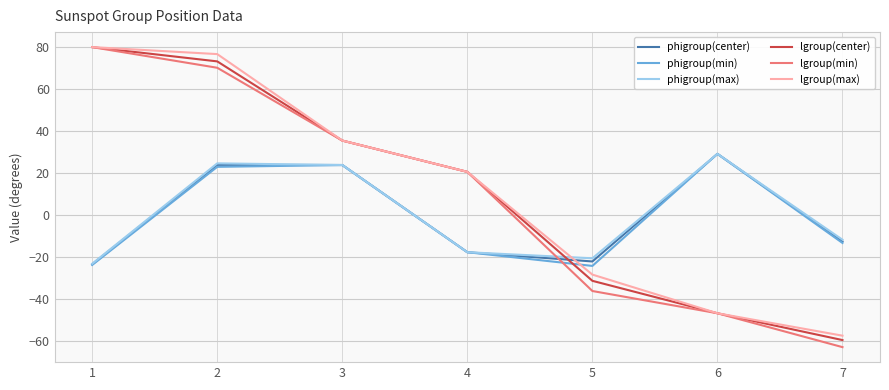

At which category is the sum across all series the highest?

2